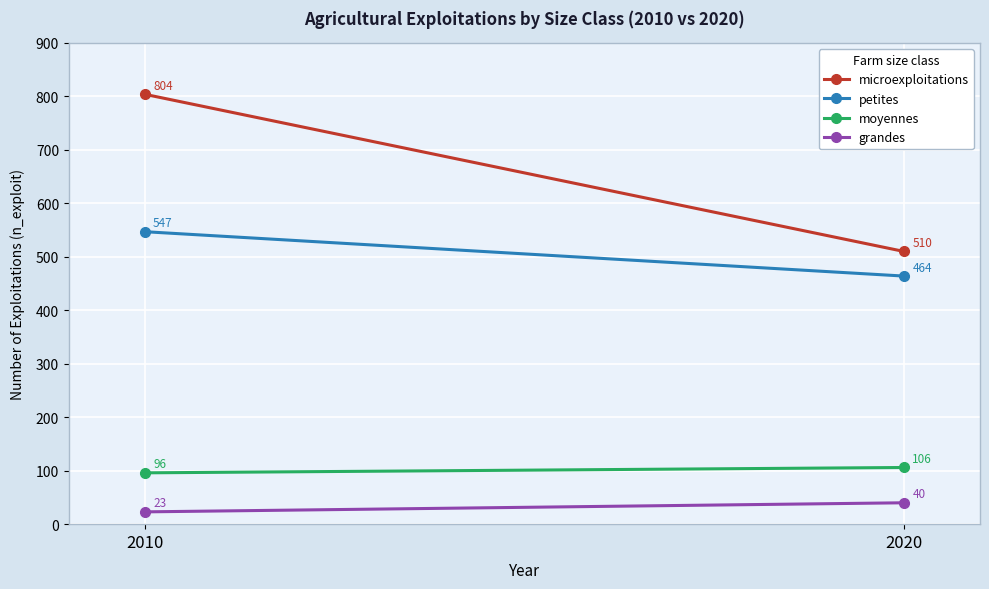

What is the difference between the microexploitations values at 2020 and 2010?

294